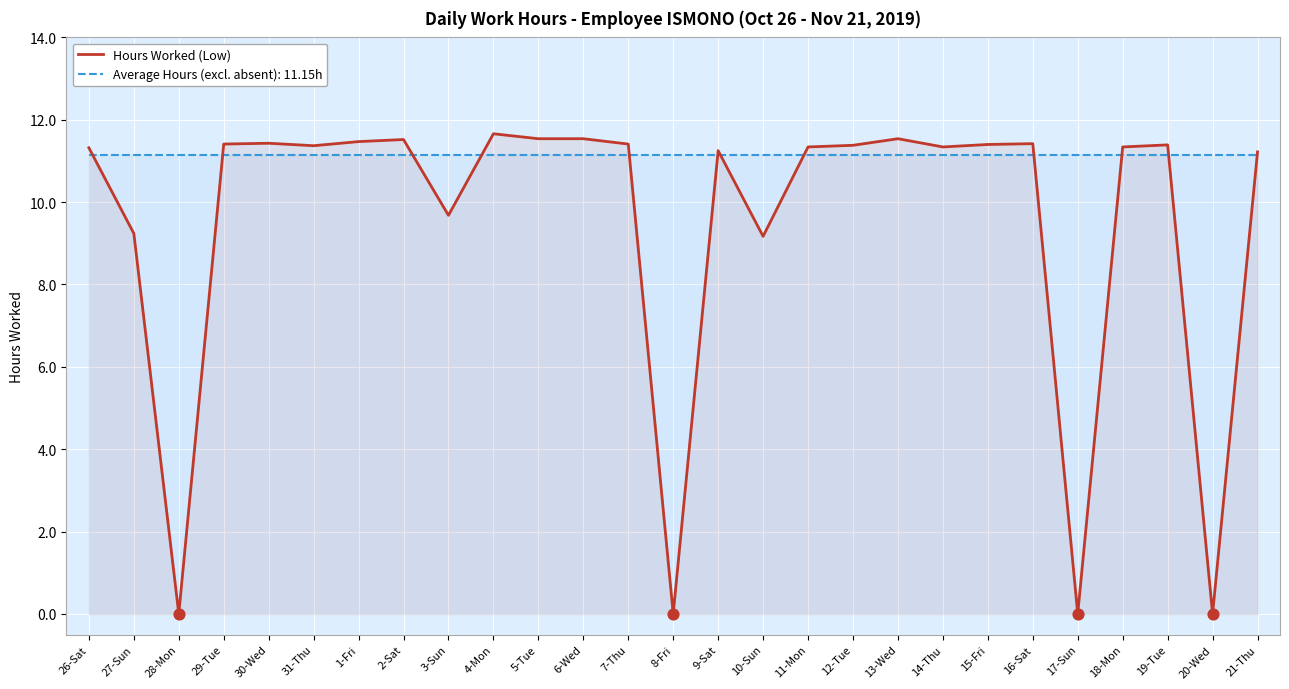

Between 7-Thu and 11-Mon, which is larger?

7-Thu